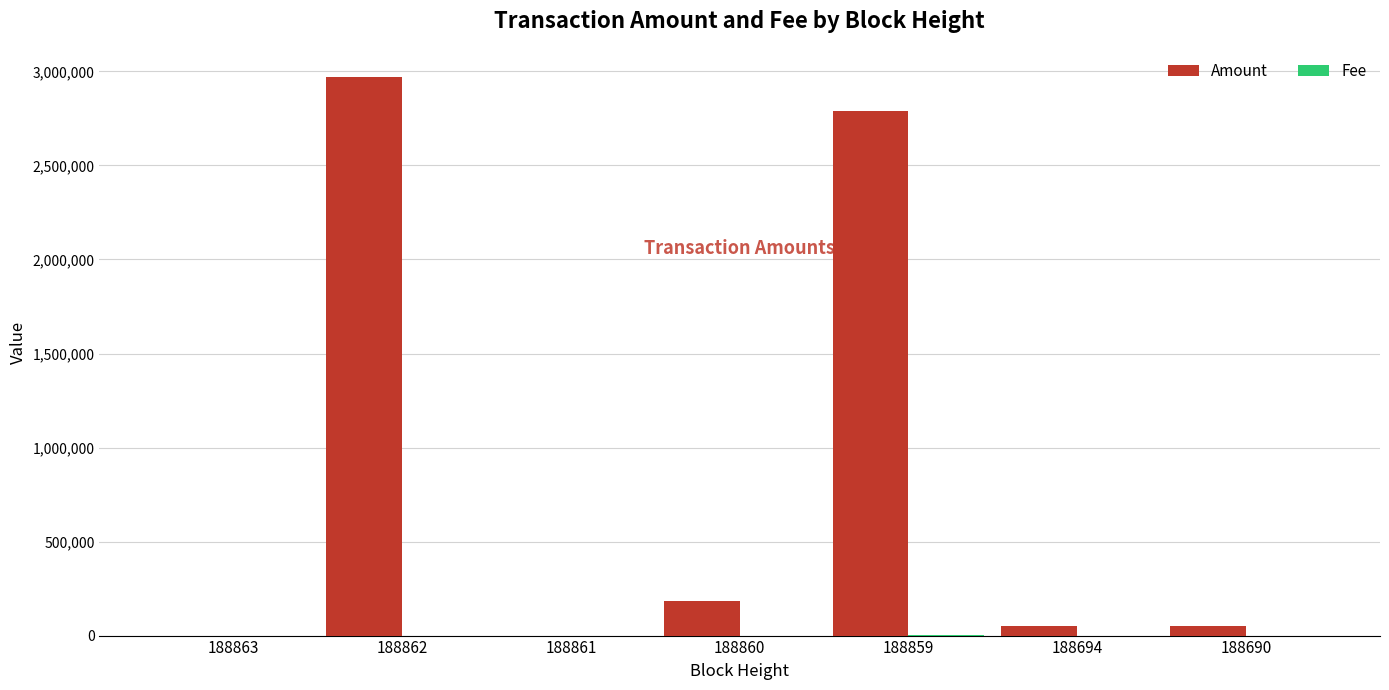

How many groups of bars are there?

7